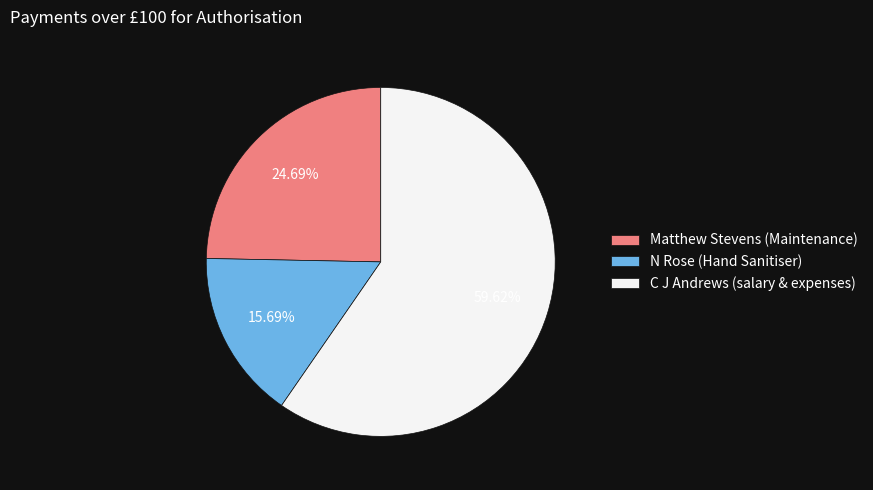

What is the largest slice in the pie chart?

C J Andrews (salary & expenses)